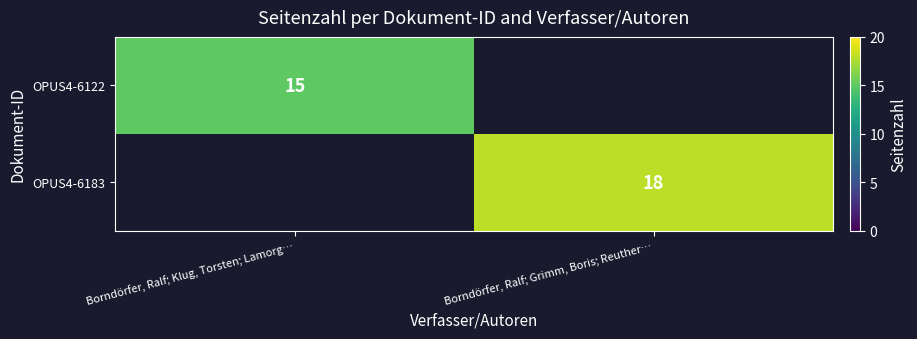

The OPUS4-6183 series shows 18 at Borndörfer, Ralf; Grimm, Boris; Reuther…. True or false?

True